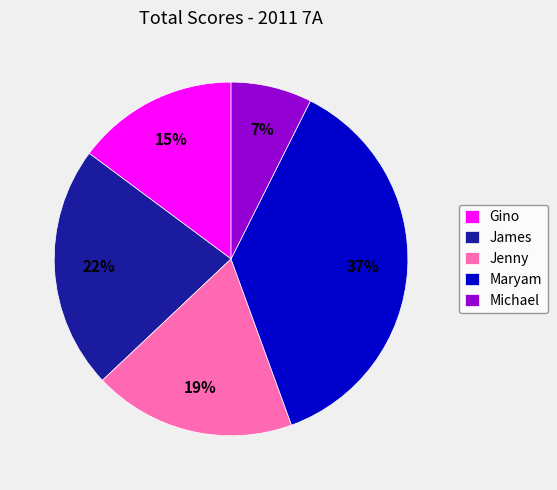

Does Michael represent more than half of the total?

No